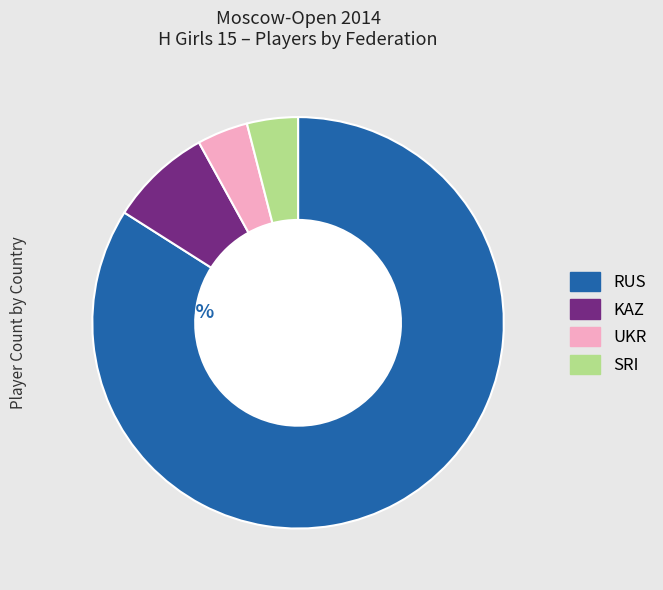

What percentage is the SRI slice, to the nearest percent?

4%